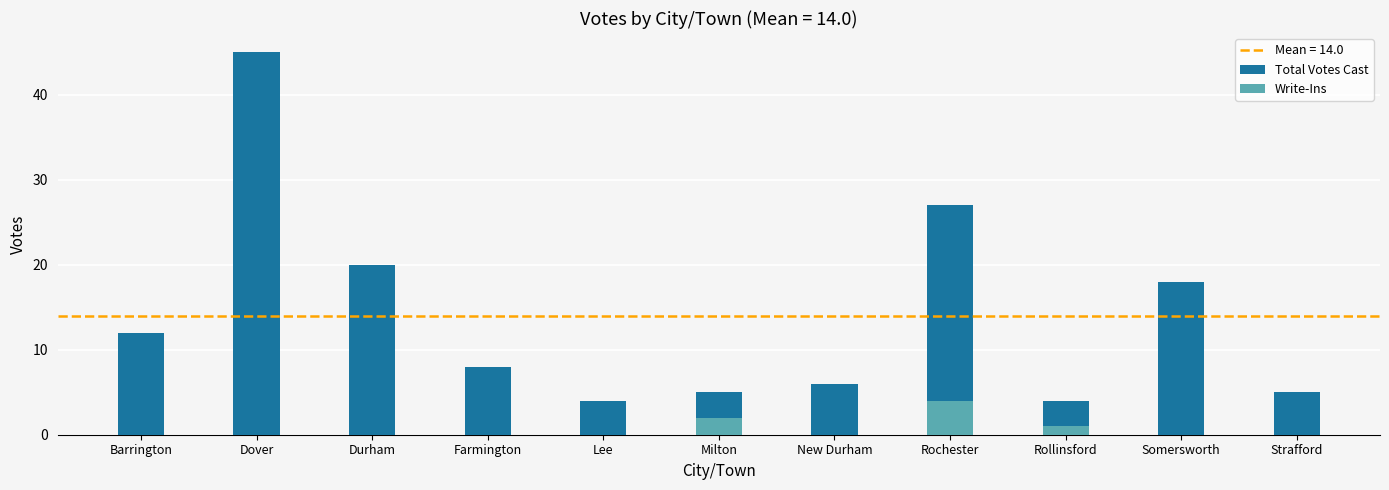

What is the difference between the maximum and minimum values in the Total Votes Cast series?

41